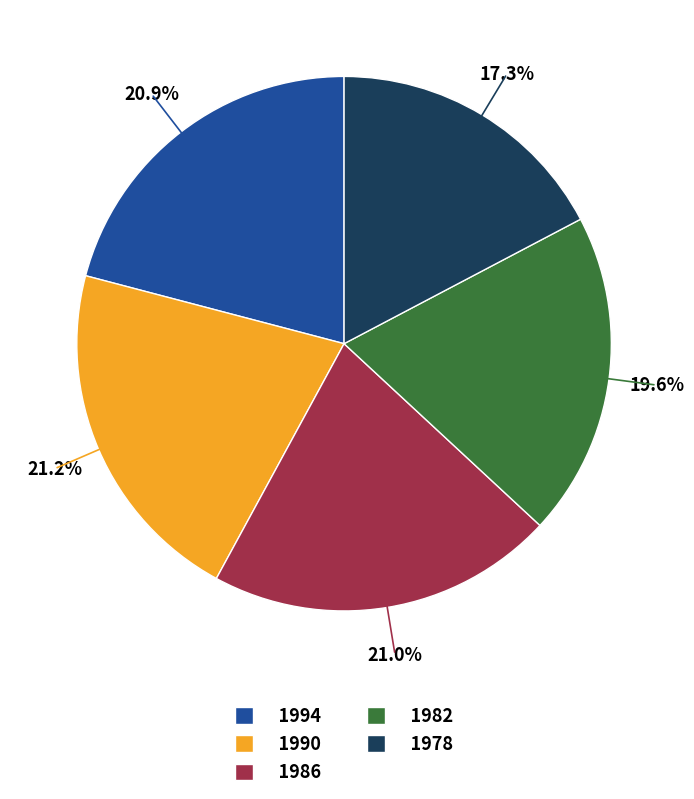

Does 1982 account for over 50% of the chart?

No